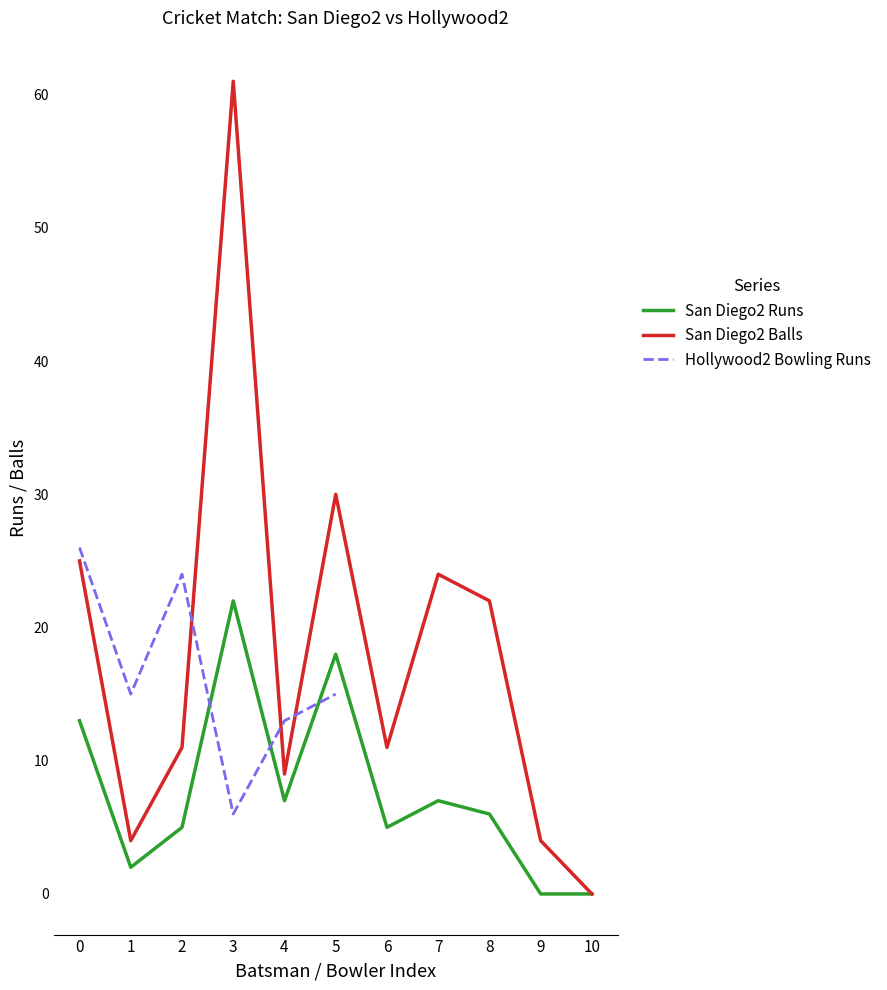

Which series changed the most between 3 and 4?

San Diego2 Balls